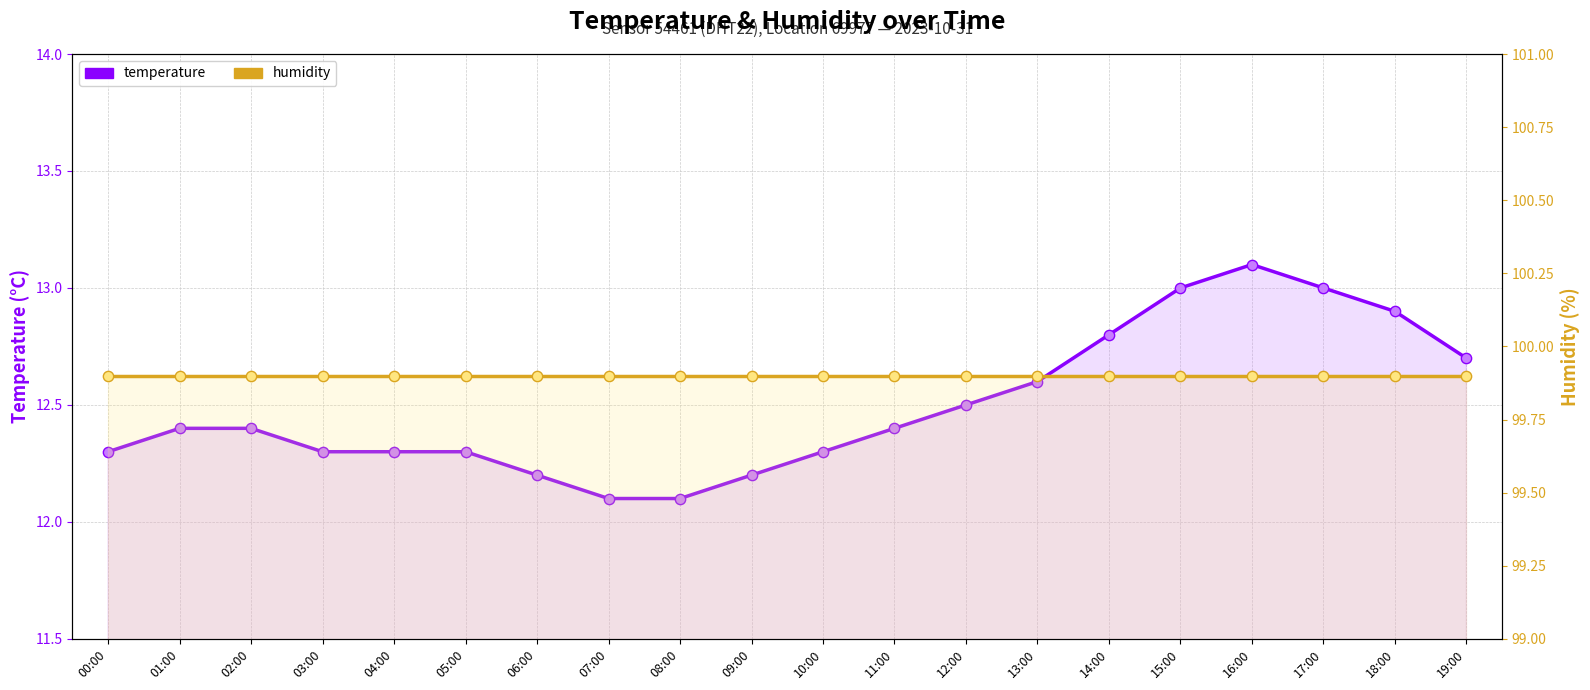

At which category is the sum across all series the highest?

16:00